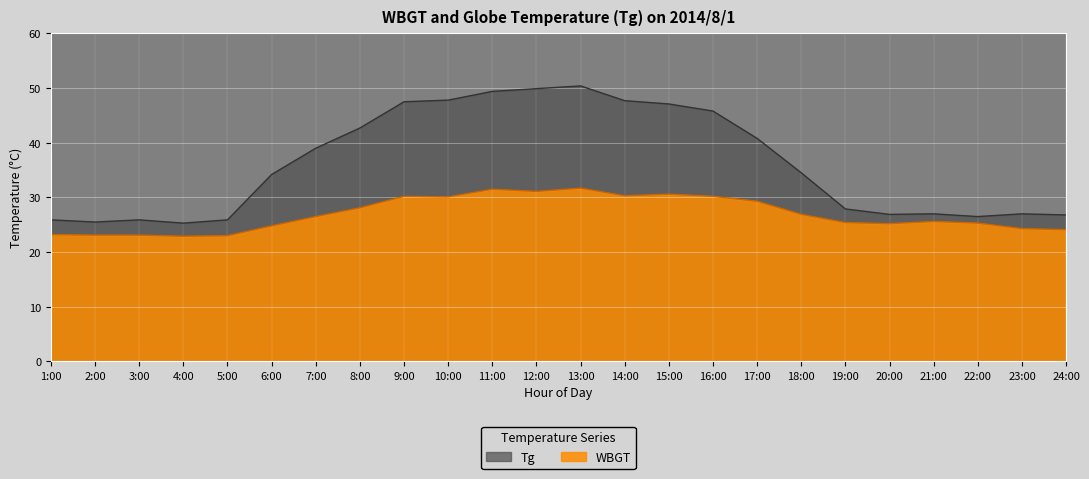

What is the highest value of the Tg series?

50.4